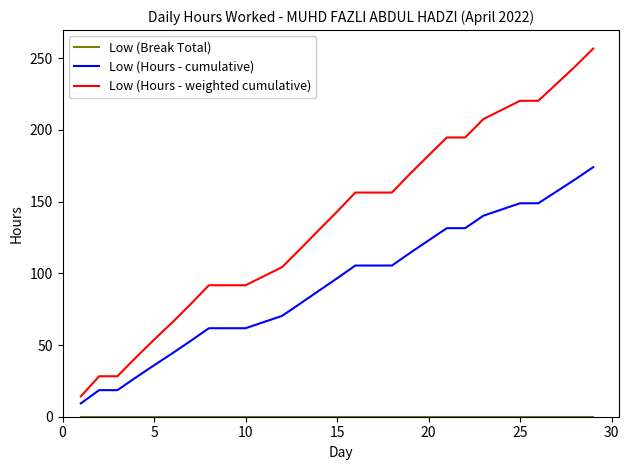

How many lines are shown in the chart?

3